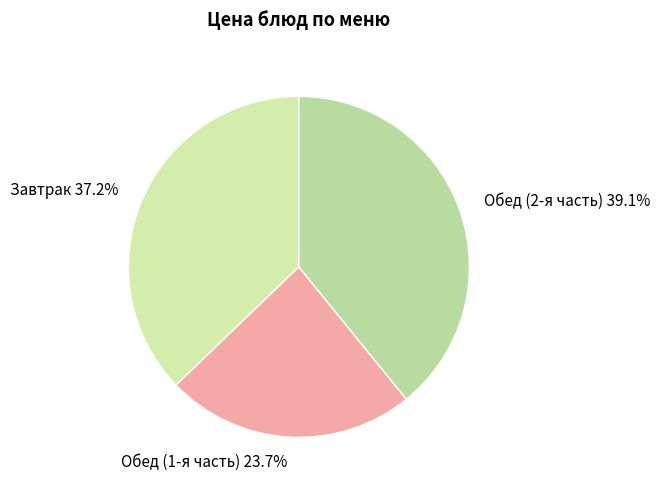

What is the largest slice in the pie chart?

Обед (2-я часть)